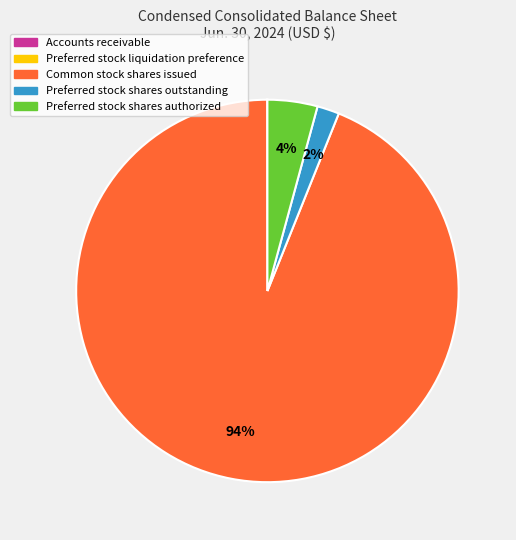

Which category has the biggest portion of the pie?

Common stock shares issued